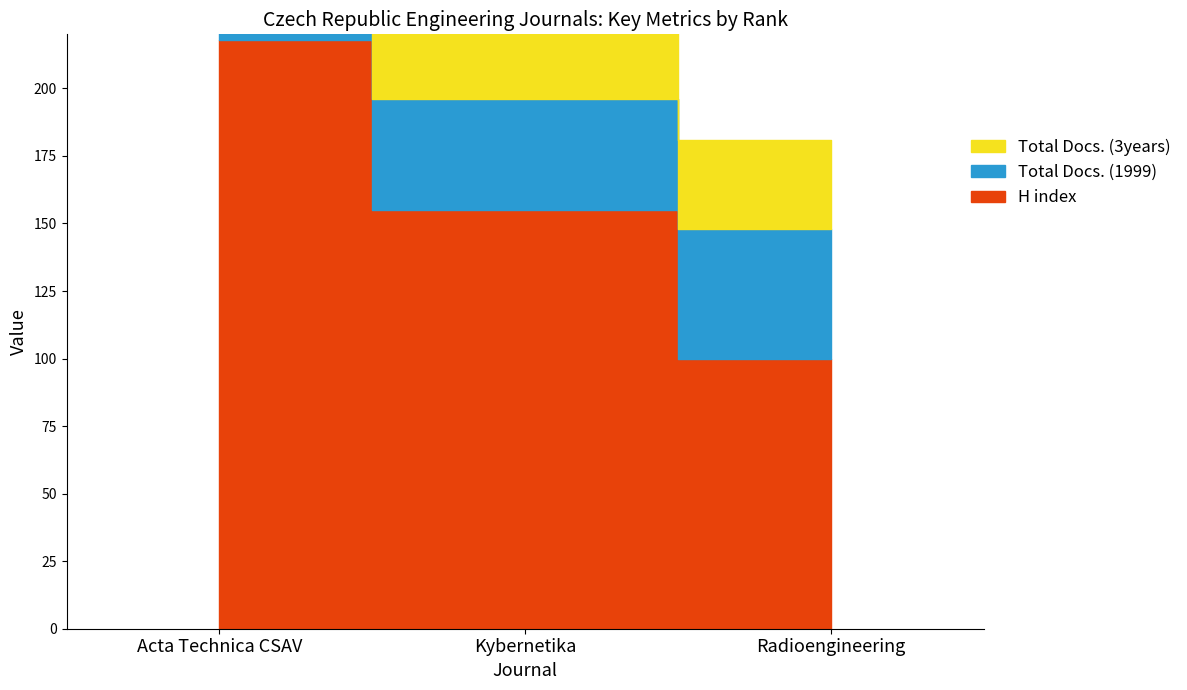

What is the smallest value displayed?

13